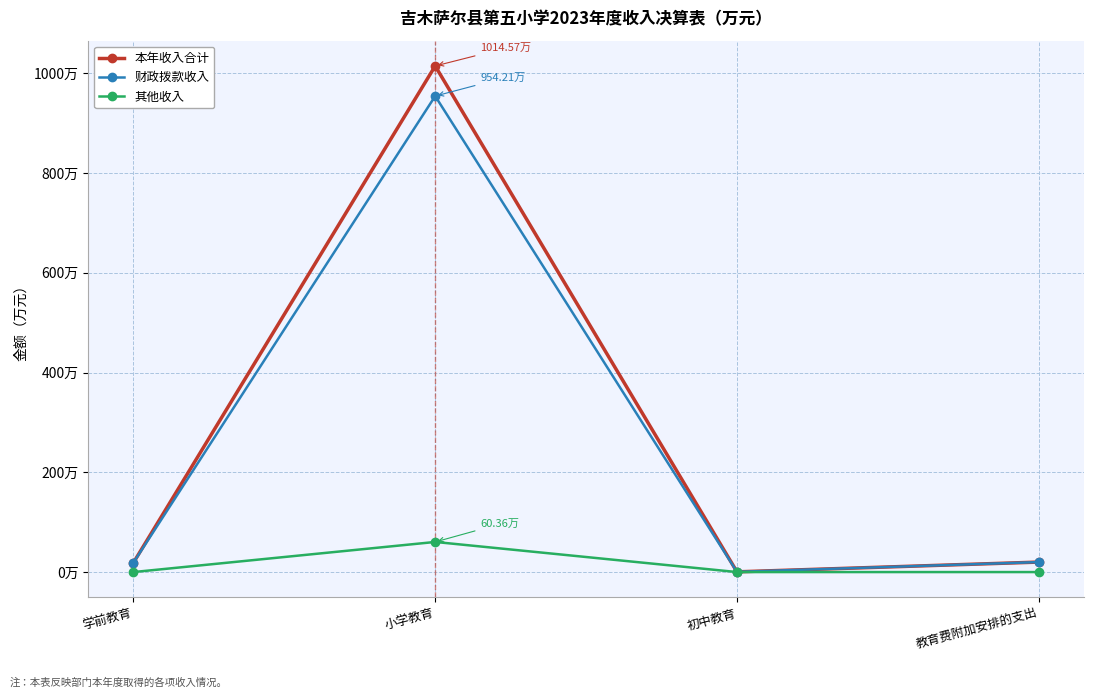

What is the sum of all 本年收入合计 values?

1053.8